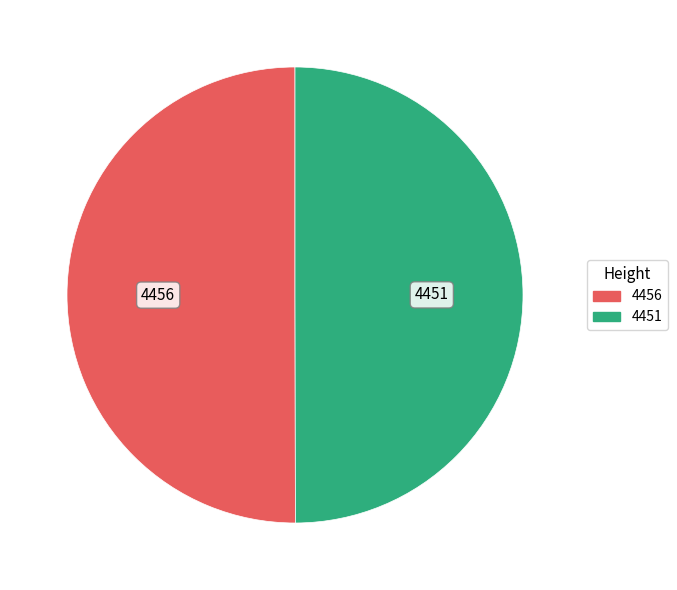

What is the ratio of the value at 4451 to the value at 4456?

1.0